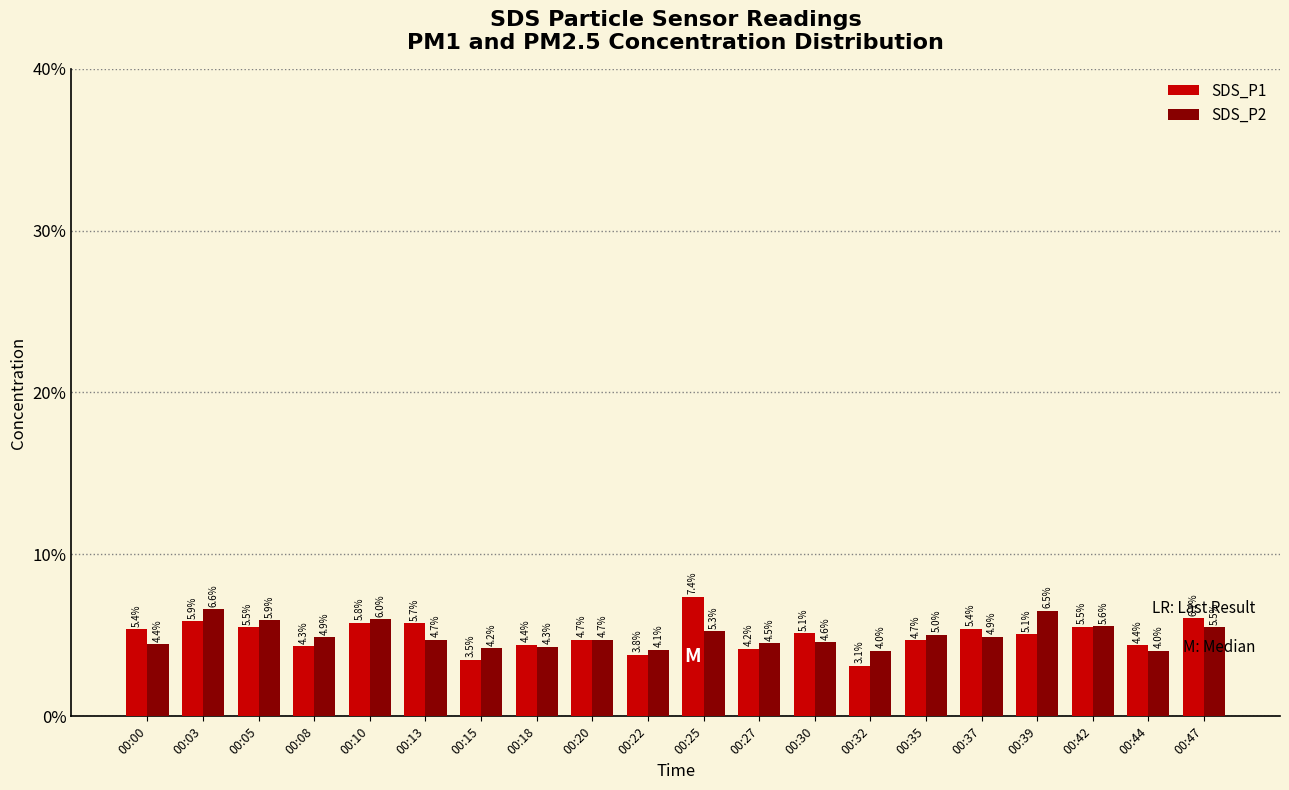

At 00:13, list the series in order from smallest to largest.

SDS_P2, SDS_P1